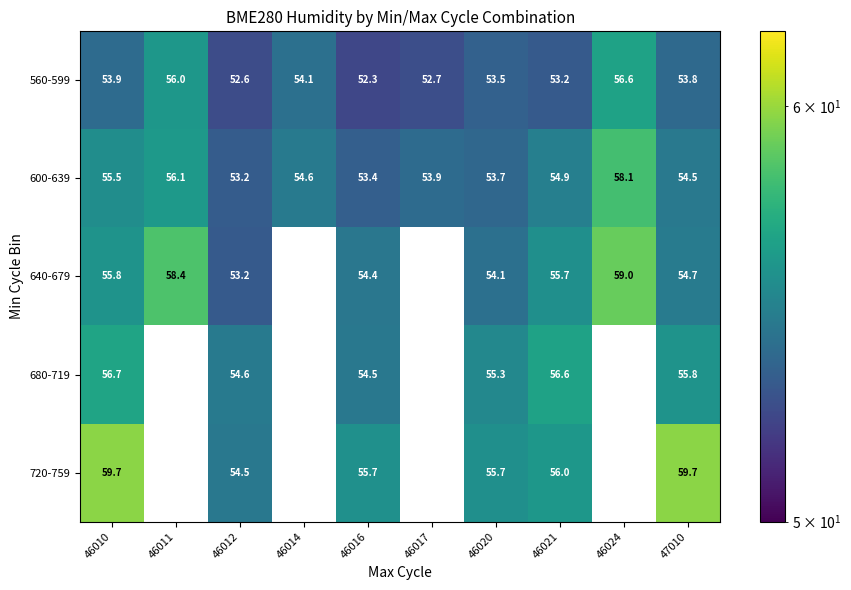

Rank the categories by 600-639 value from highest to lowest.

46024, 46011, 46010, 46021, 46014, 47010, 46017, 46020, 46016, 46012